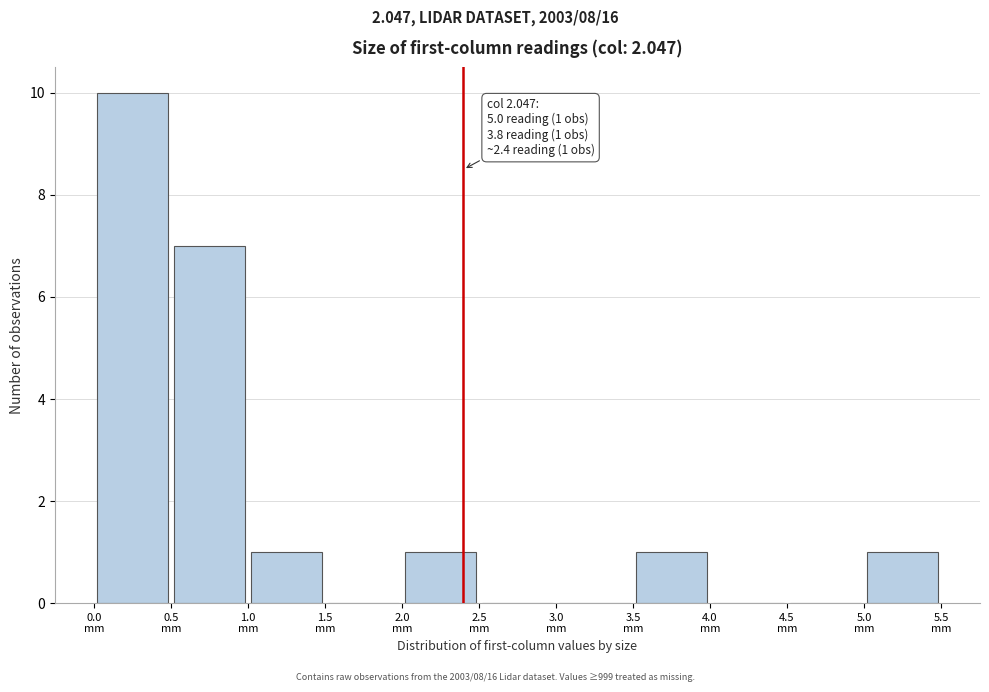

Over which range of the x-axis is the bar tallest?

0.0 to 0.5